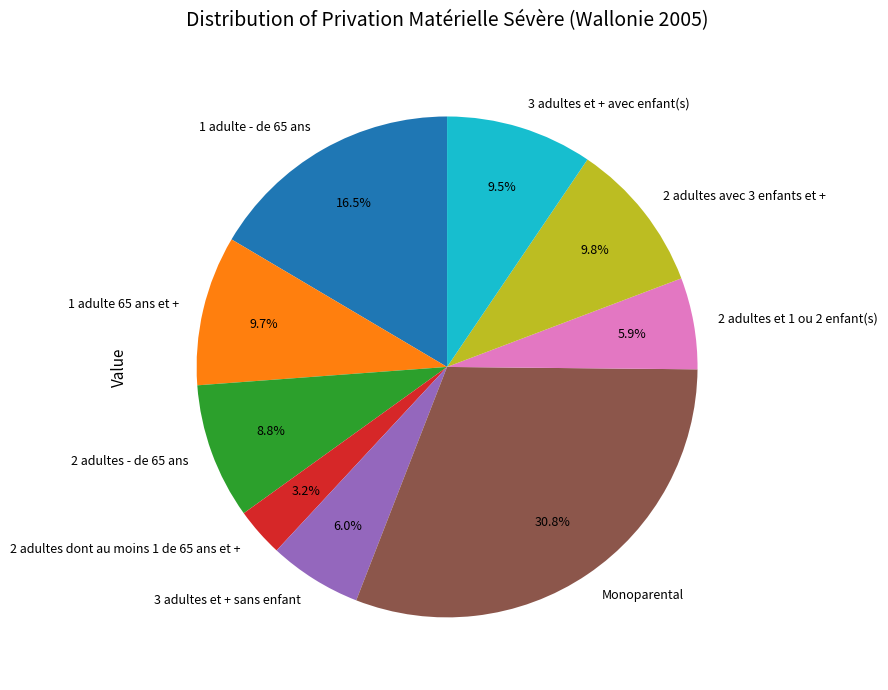

To the nearest percent, what is the combined percentage of 1 adulte - de 65 ans and 2 adultes et 1 ou 2 enfant(s)?

22%